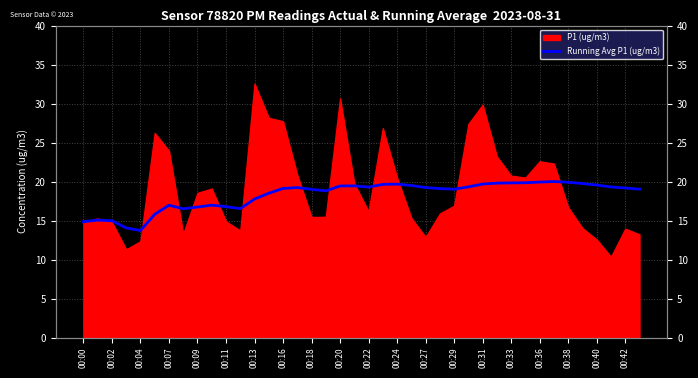

The chart shows a value of 9.9 at 00:38. True or false?

False